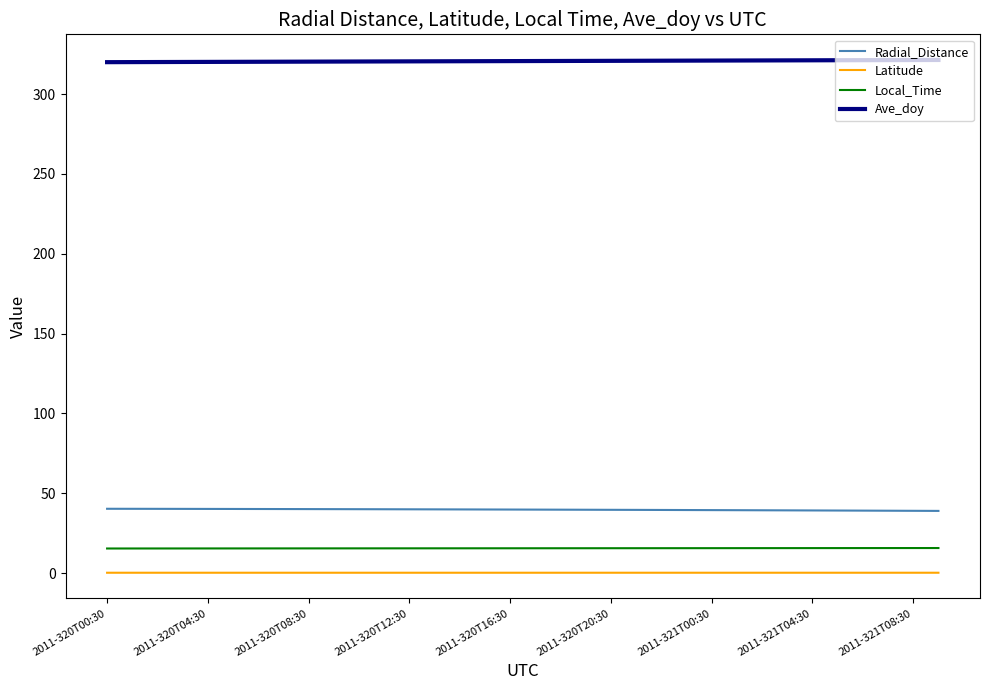

True or false: Latitude and Ave_doy intersect in this chart.

False